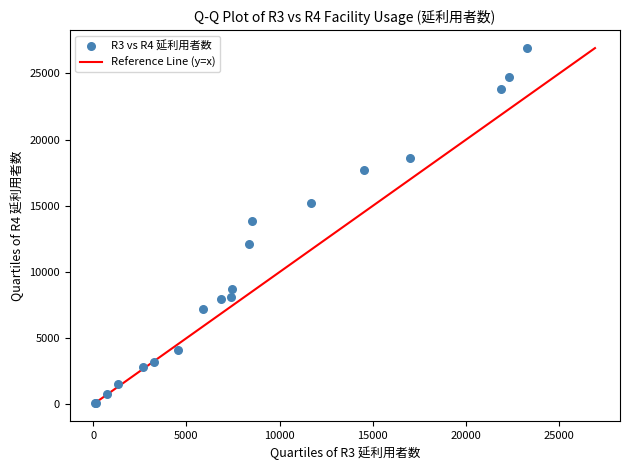

What Y value in the scatter plot is closest to 13504?

13866